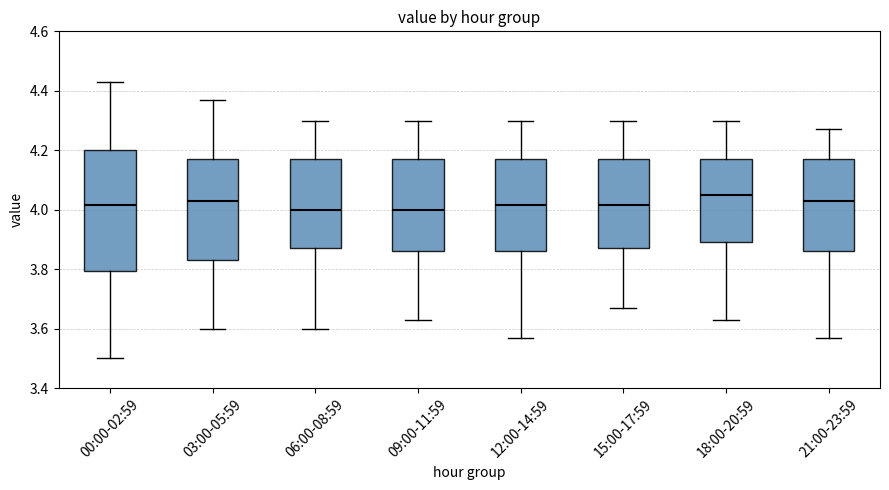

Reading left to right, read every box against the y-axis: the position of its median line, the range the box covers, and the ends of its whiskers. The values are not printed on the chart, so give them approximately, as read against the axis.

00:00-02:59: median 4.02, box 3.80 to 4.20, whiskers 3.50 to 4.44
03:00-05:59: median 4.04, box 3.84 to 4.18, whiskers 3.60 to 4.38
06:00-08:59: median 4.00, box 3.88 to 4.18, whiskers 3.60 to 4.30
09:00-11:59: median 4.00, box 3.86 to 4.18, whiskers 3.64 to 4.30
12:00-14:59: median 4.02, box 3.86 to 4.18, whiskers 3.58 to 4.30
15:00-17:59: median 4.02, box 3.88 to 4.18, whiskers 3.68 to 4.30
18:00-20:59: median 4.06, box 3.90 to 4.18, whiskers 3.64 to 4.30
21:00-23:59: median 4.04, box 3.86 to 4.18, whiskers 3.58 to 4.28